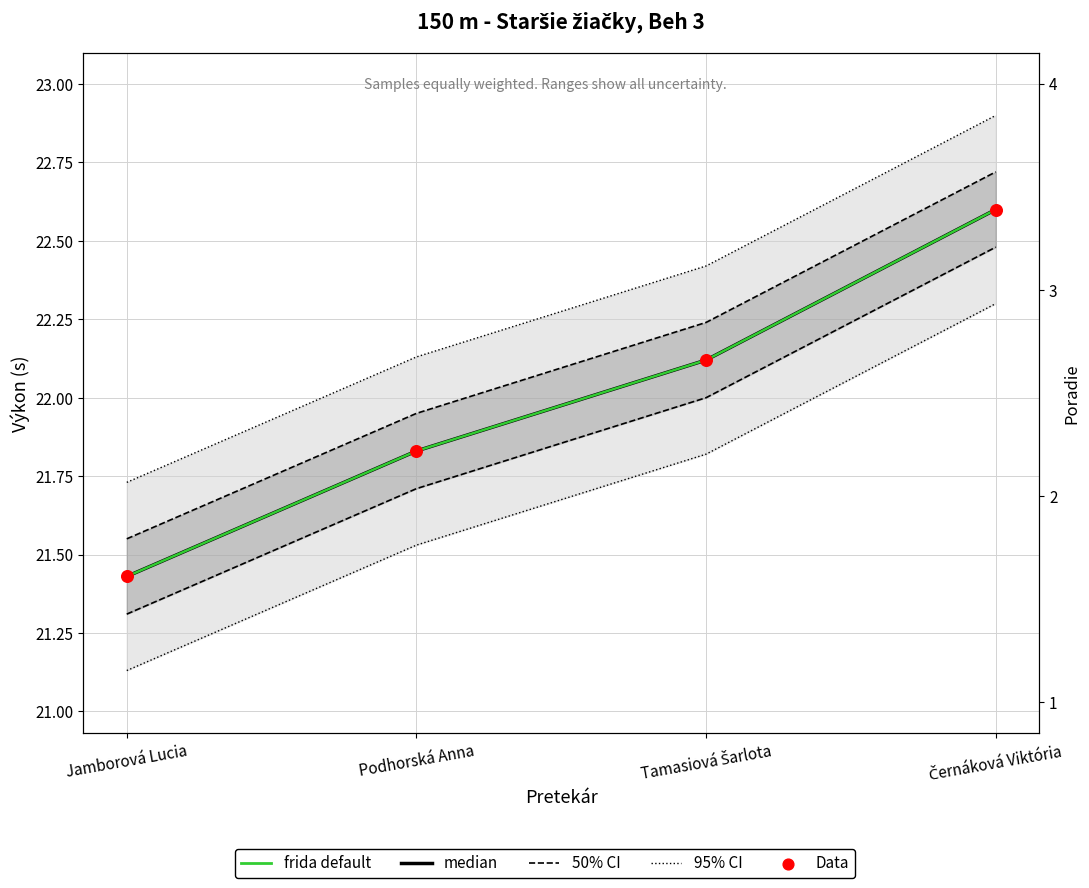

Which series has the widest spread of Y values?

Výkon (median)